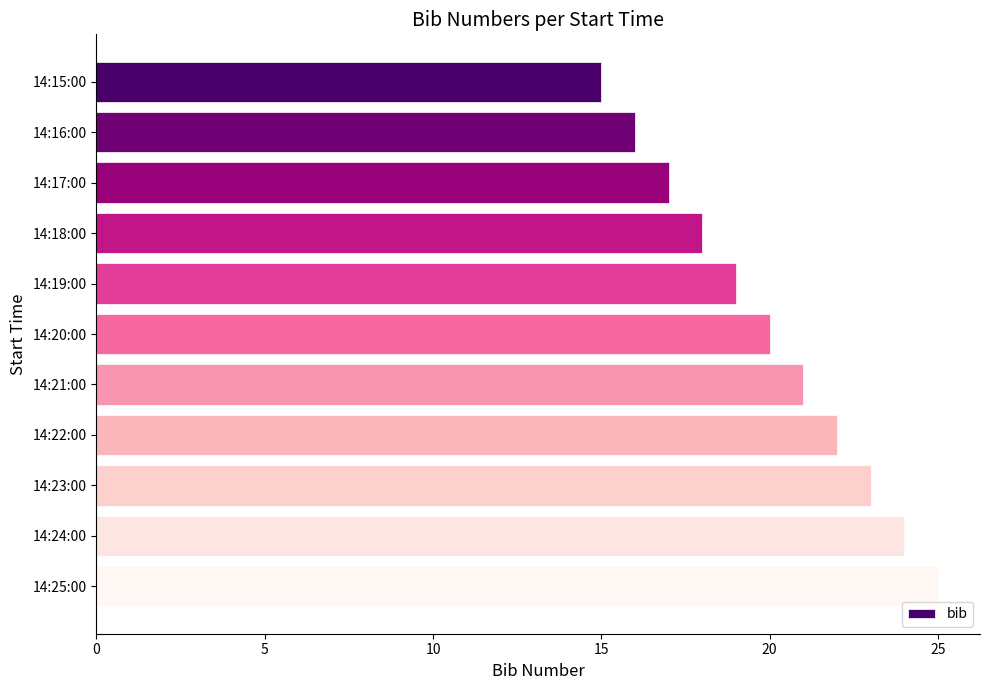

The chart shows a value of 7 at 14:25:00. True or false?

False